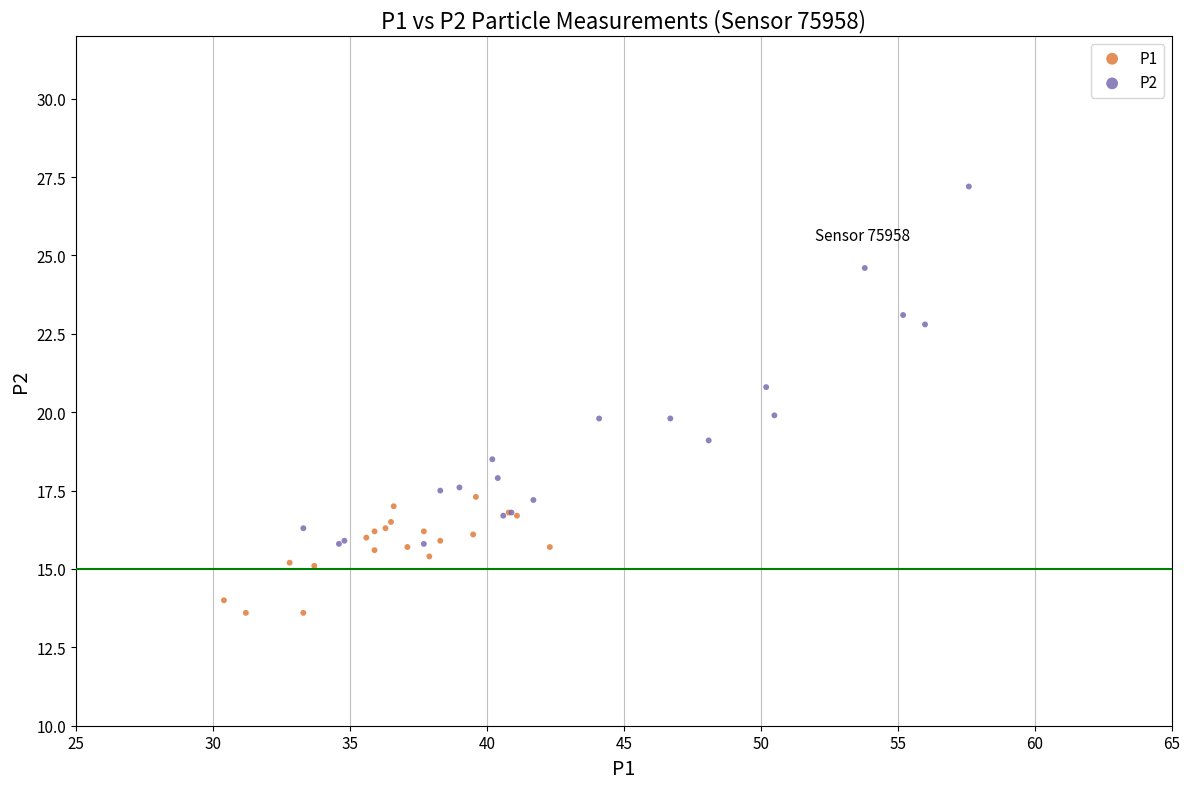

Which series contains the highest Y value?

P2